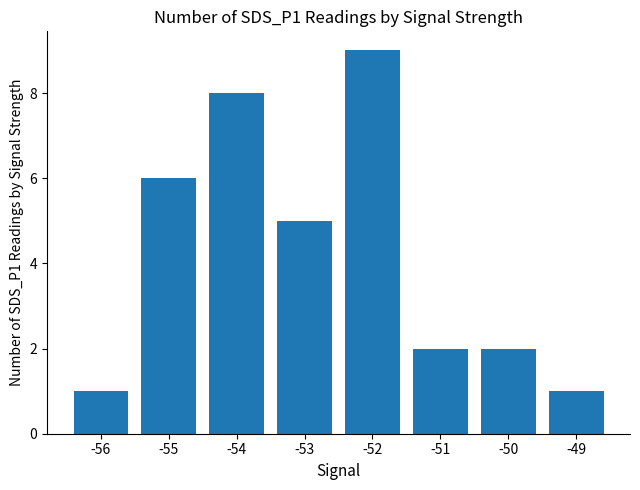

What is the minimum value shown in the chart?

1